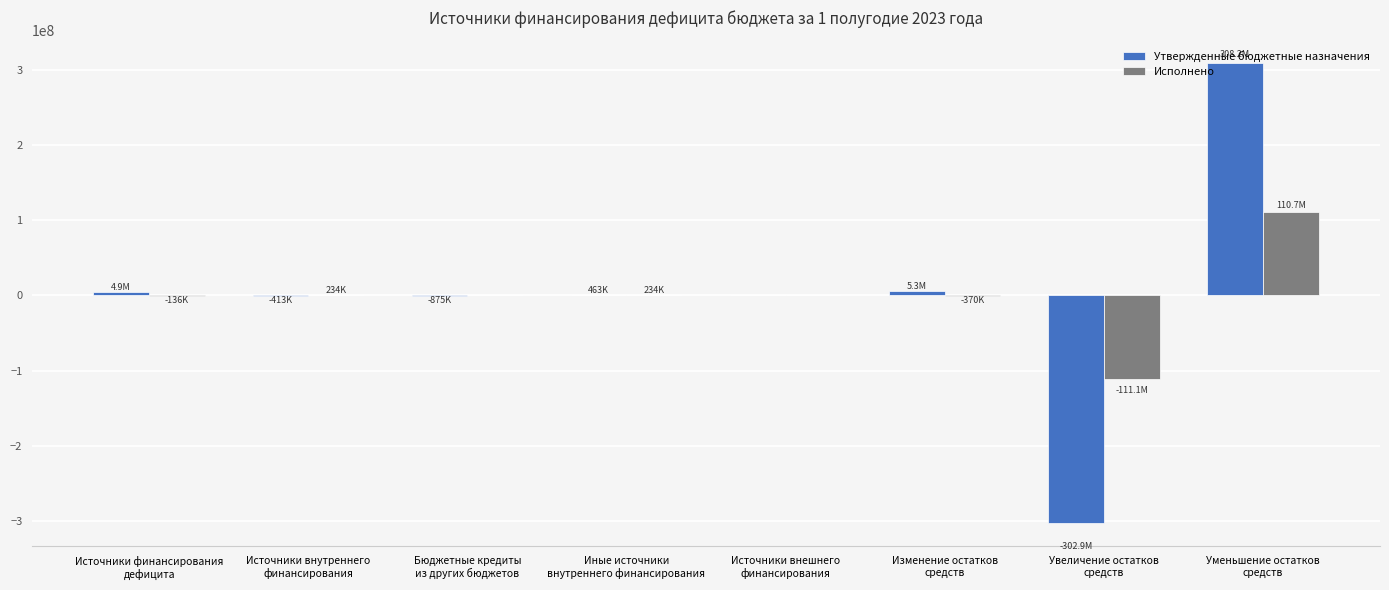

The value of Исполнено at Бюджетные кредиты
из других бюджетов is -93992631.2. True or false?

False